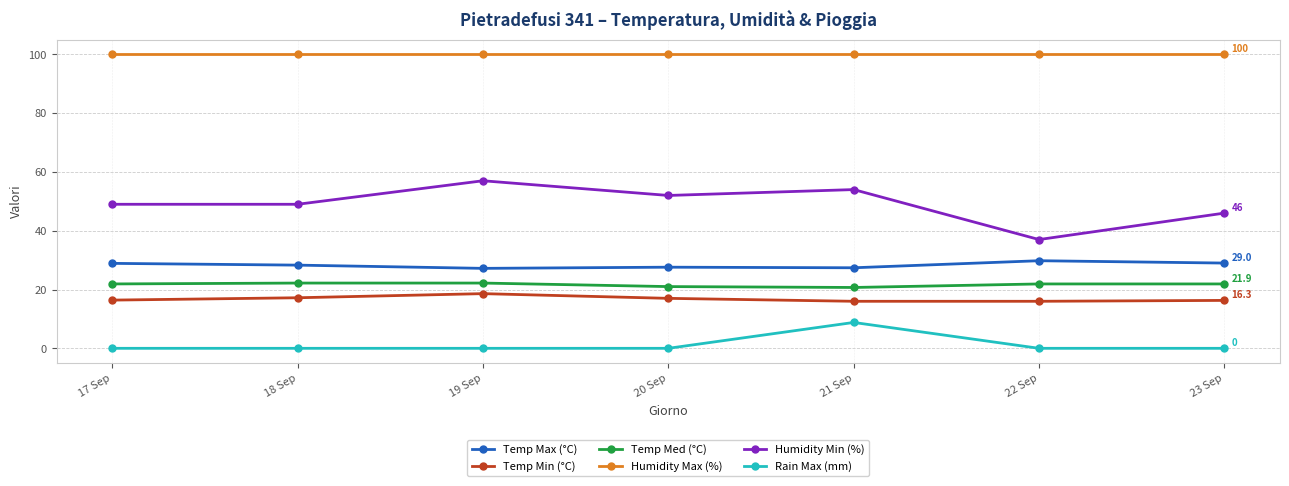

What is the total value across all series at 18 Sep?

216.7